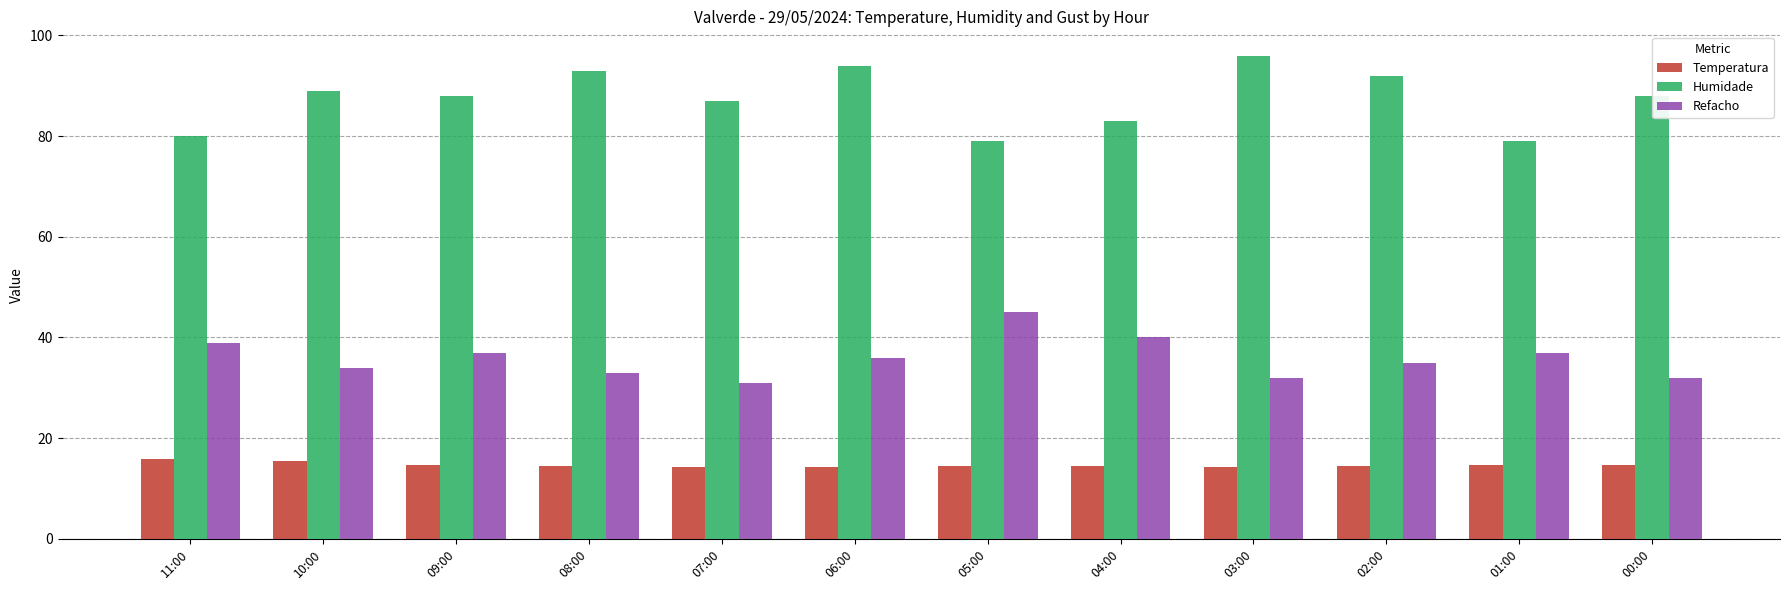

The Humidade series shows 93.0 at 08:00. True or false?

True